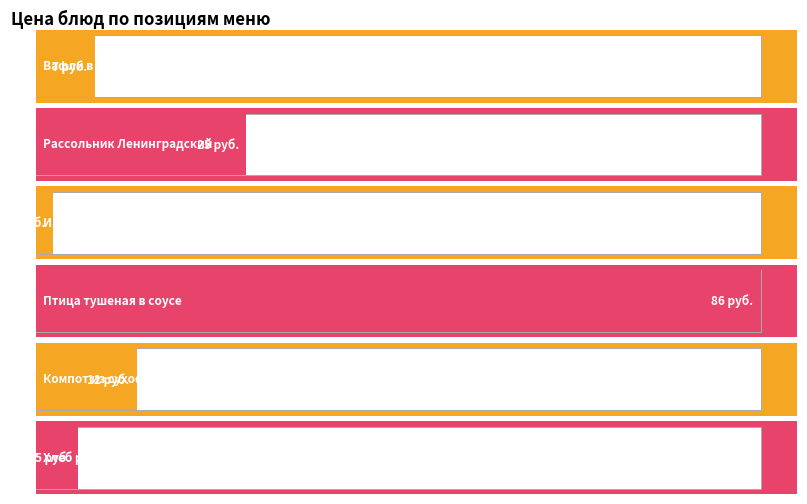

What is the ratio of the value at Птица тушеная в соусе to the value at Компот из сухофруктов?

7.2